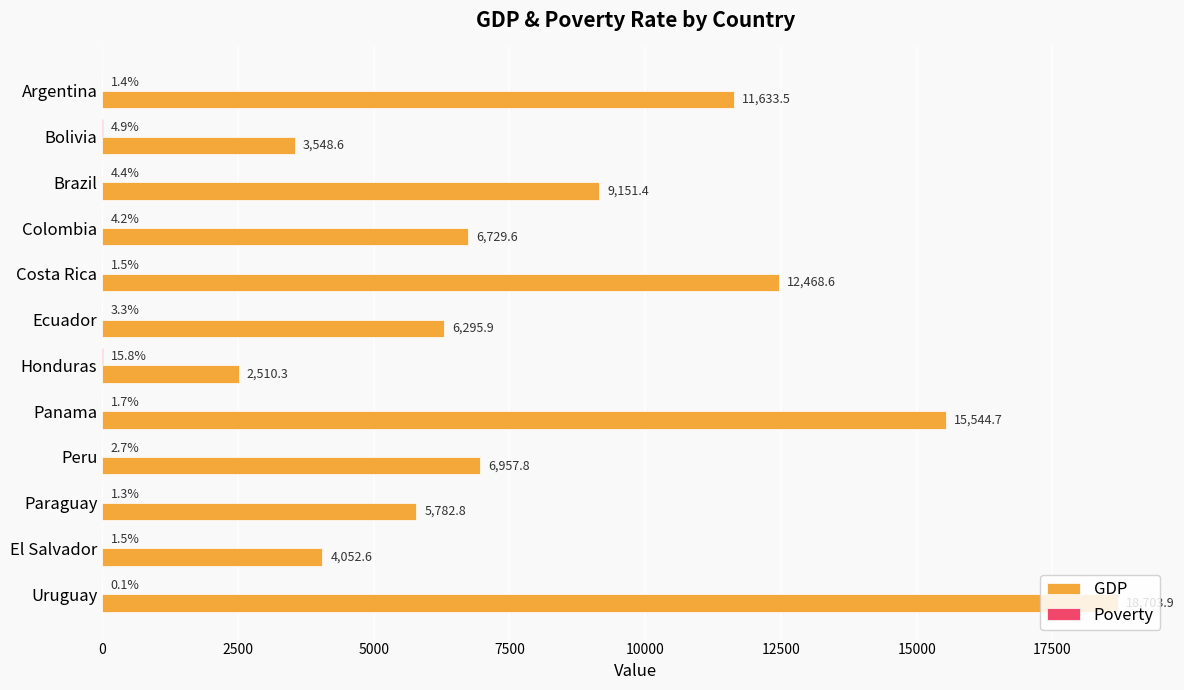

Which series has the largest range (max minus min)?

GDP